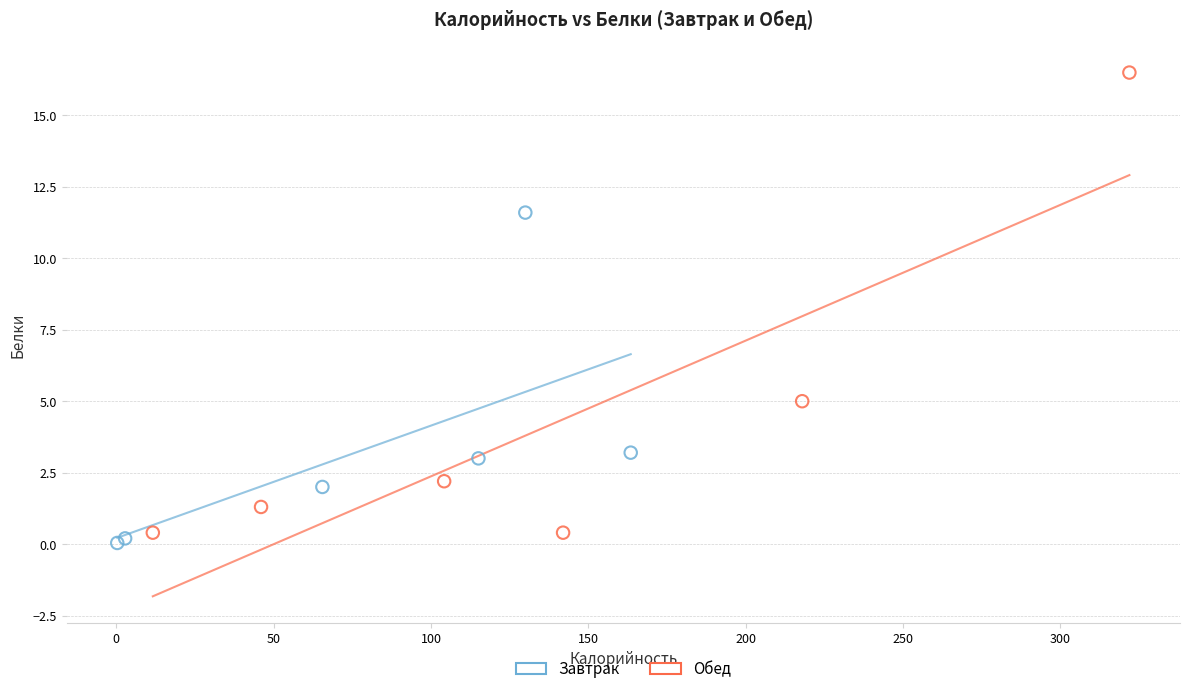

Which series has the largest Y range (max minus min)?

Обед